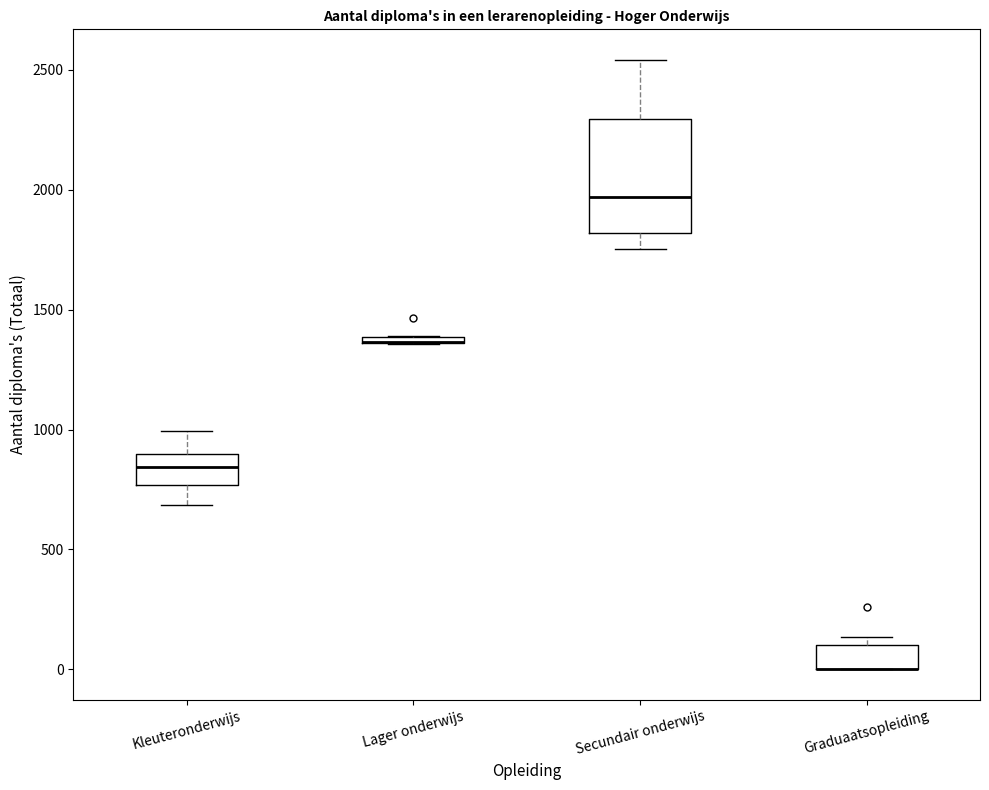

Which box is the tallest, from its lower edge to its upper edge?

Secundair onderwijs